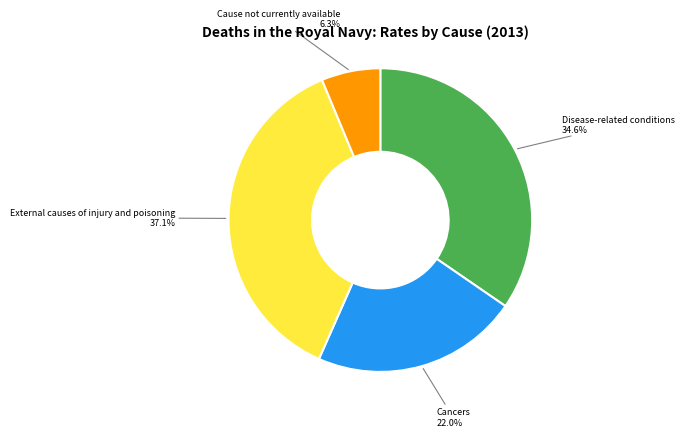

Which has a higher value, Disease-related conditions 34.6% or Cause not currently available 6.3%?

Disease-related conditions 34.6%